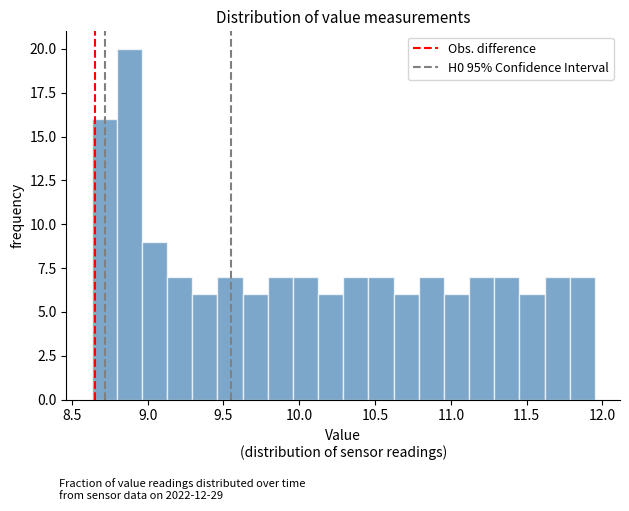

Read against the x-axis, roughly where is the centre of the tallest bar?

8.90